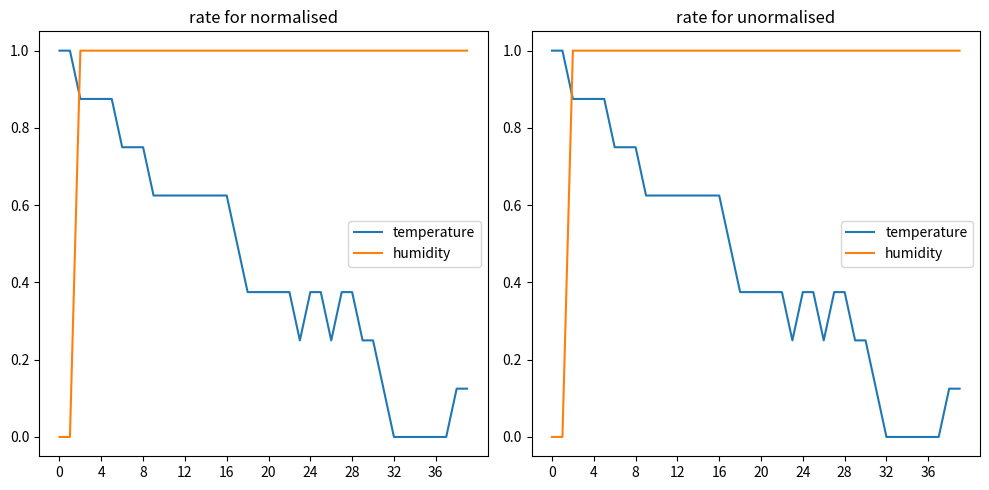

What is the value of the humidity point at the 32nd from the left?

1.0